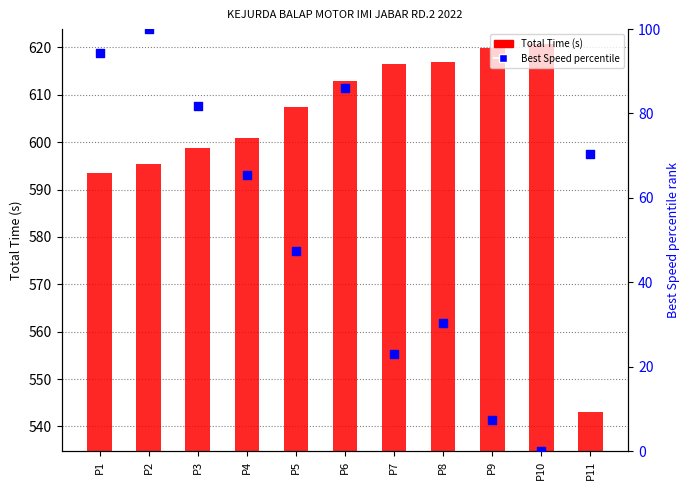

Which series has the largest total across all categories?

Total Time